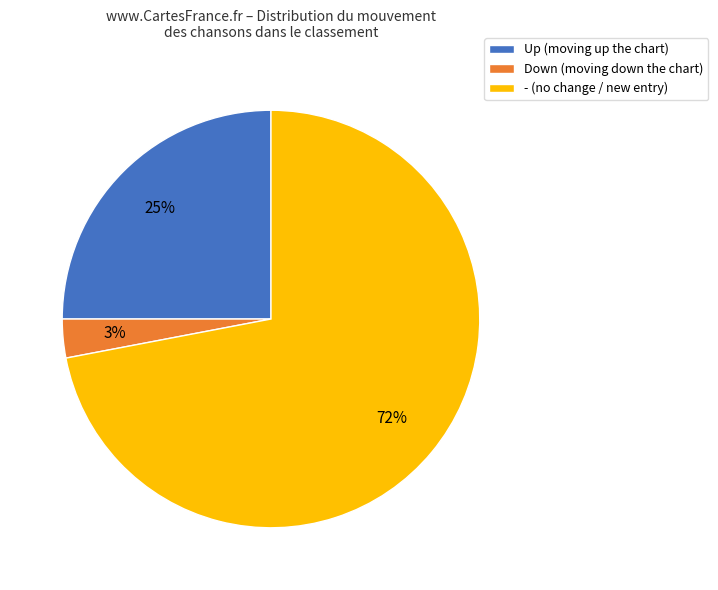

Which slice is the largest?

- (no change / new entry)